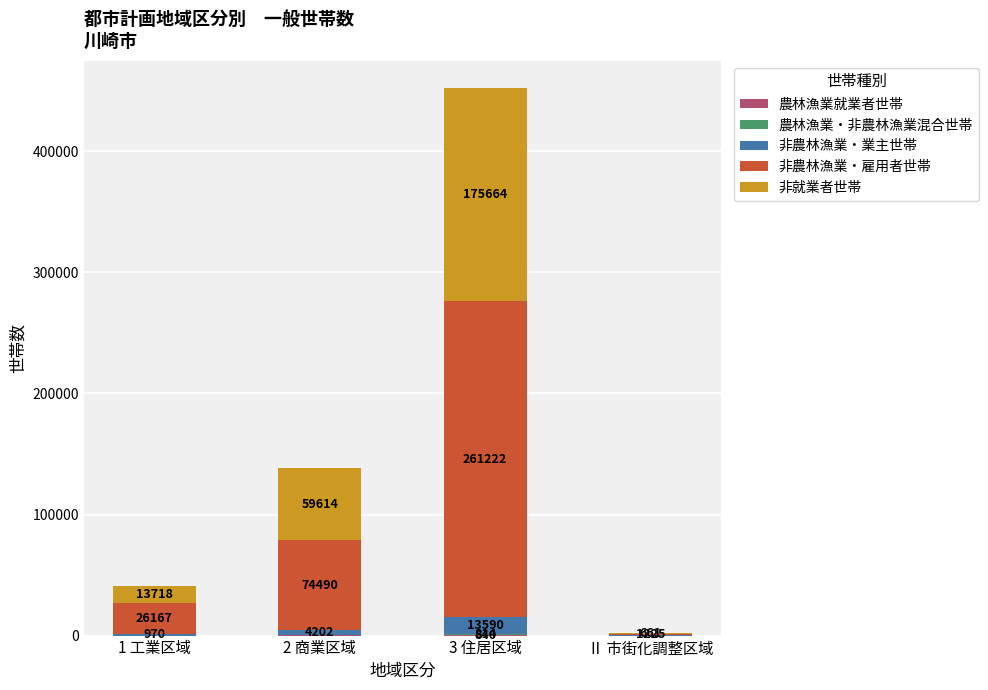

What is the total value across all series at 2 商業区域?

138477